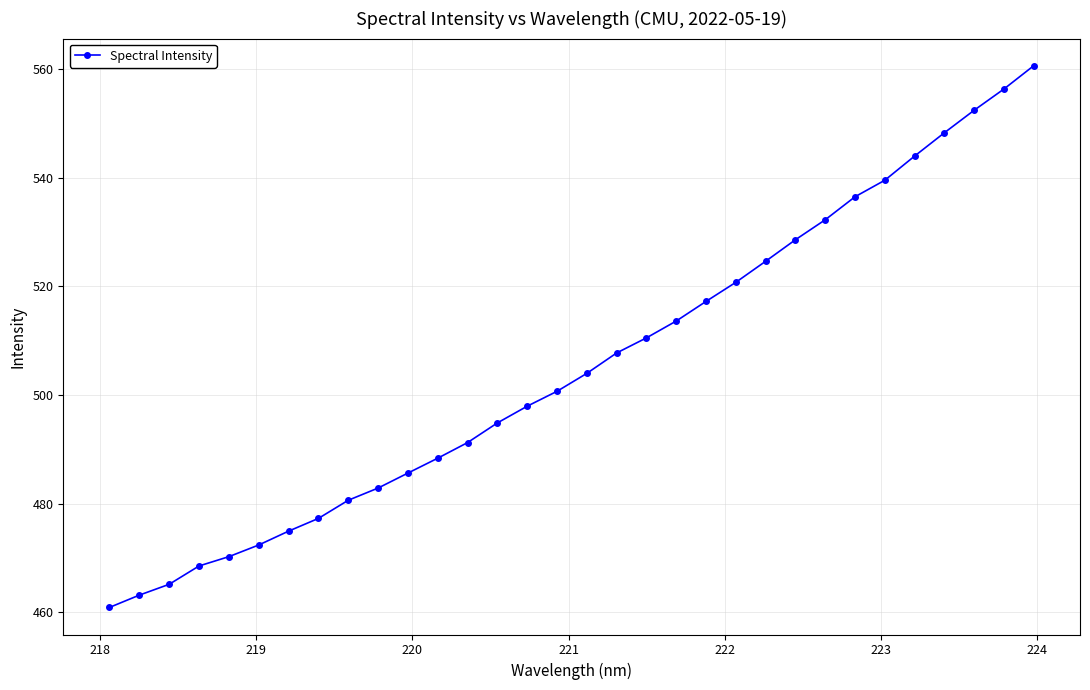

What is the sum of all values?

16171.8